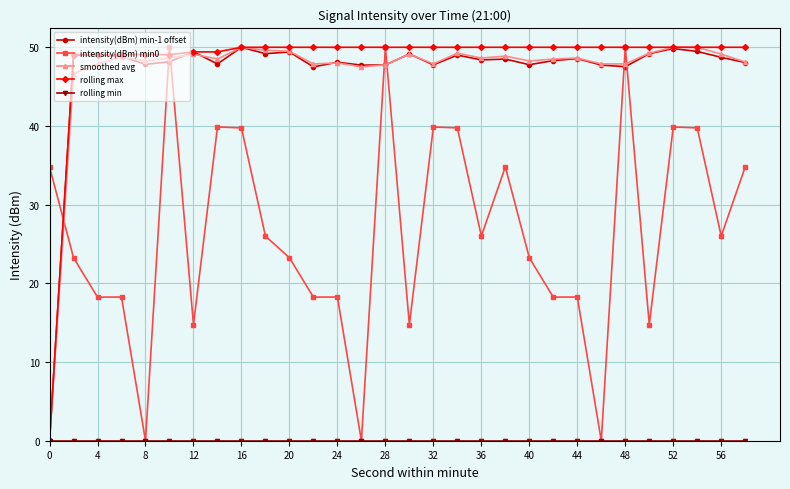

What is the maximum value for intensity(dBm) min0?

50.0